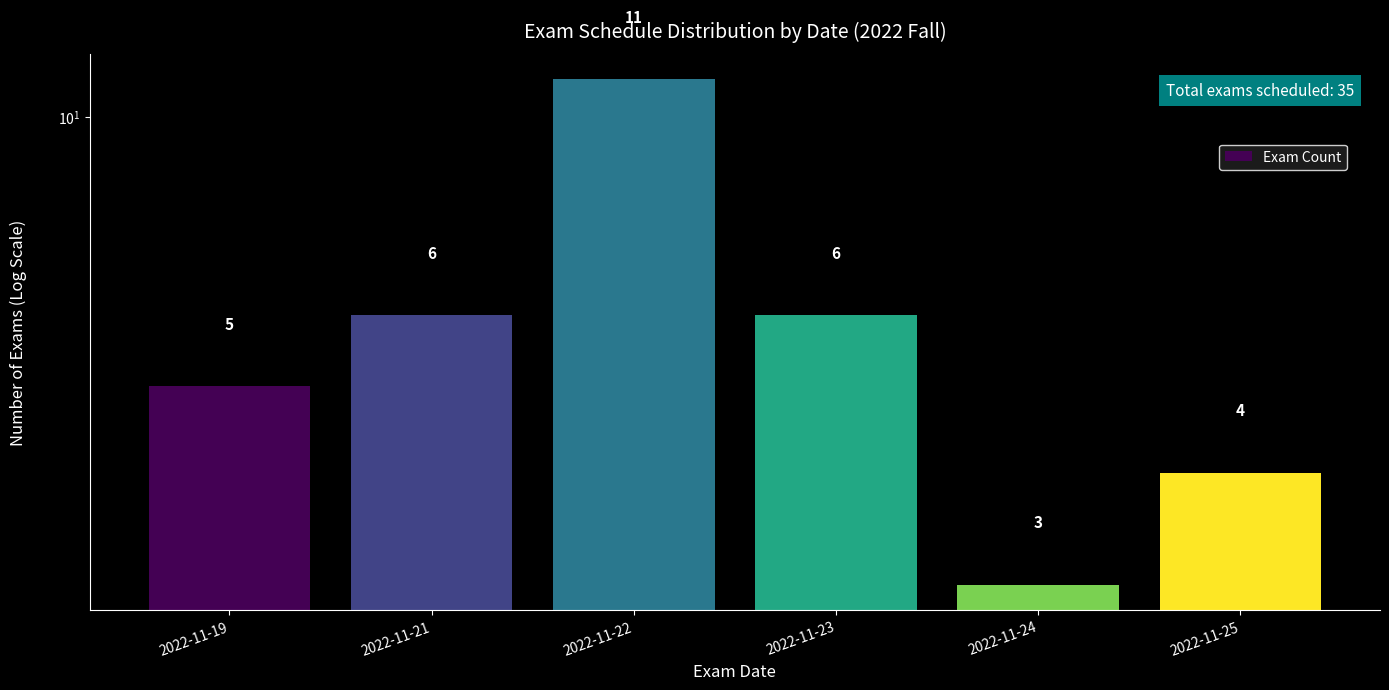

Reading left to right, what are all the values shown in this chart?

5	6	11	6	3	4